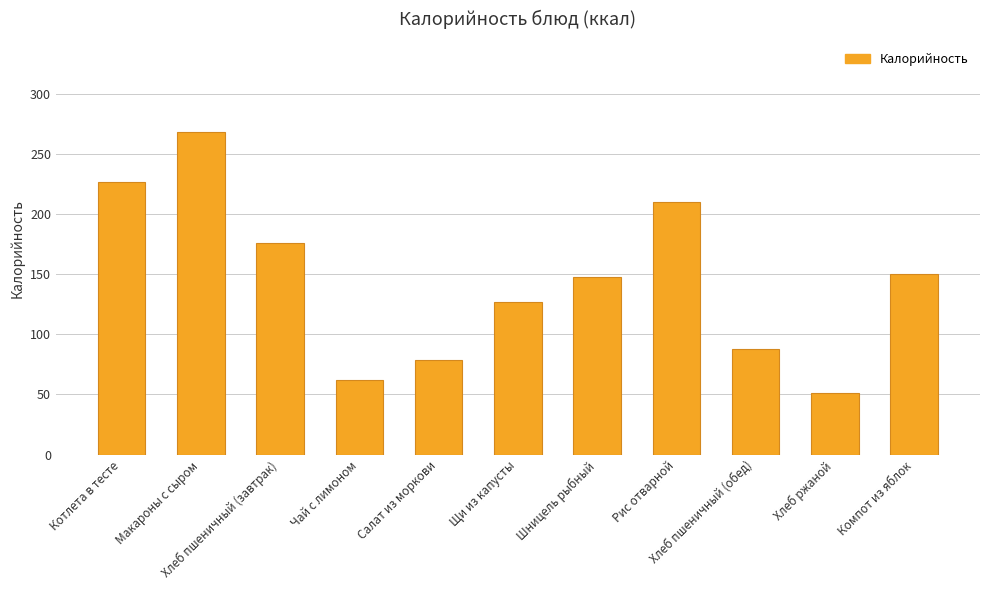

Reading right to left, extract all data points from this chart.

150.0	51.2	88.0	210.2	147.3	127.0	79.0	62.0	176.0	268.0	226.7